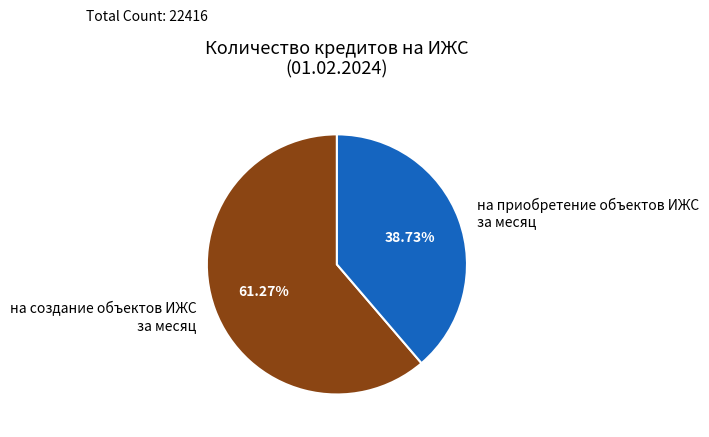

What is the majority slice?

на создание объектов ИЖС за месяц